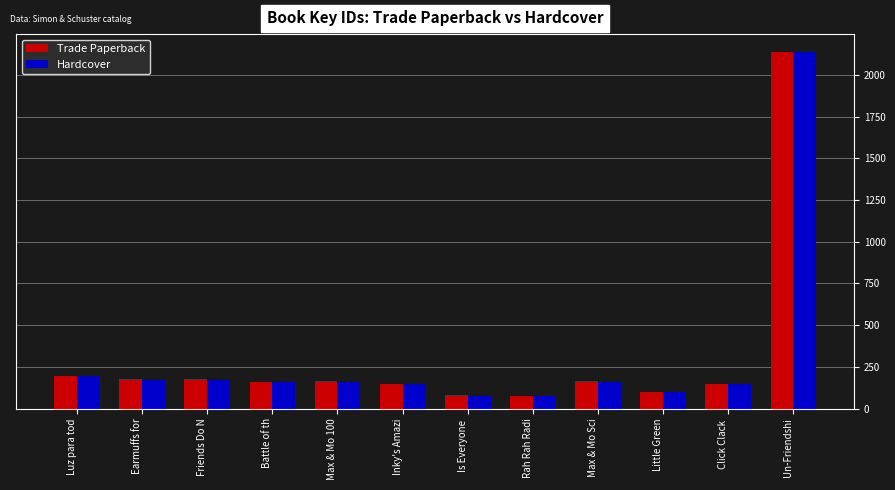

How many data points does each series have?

12